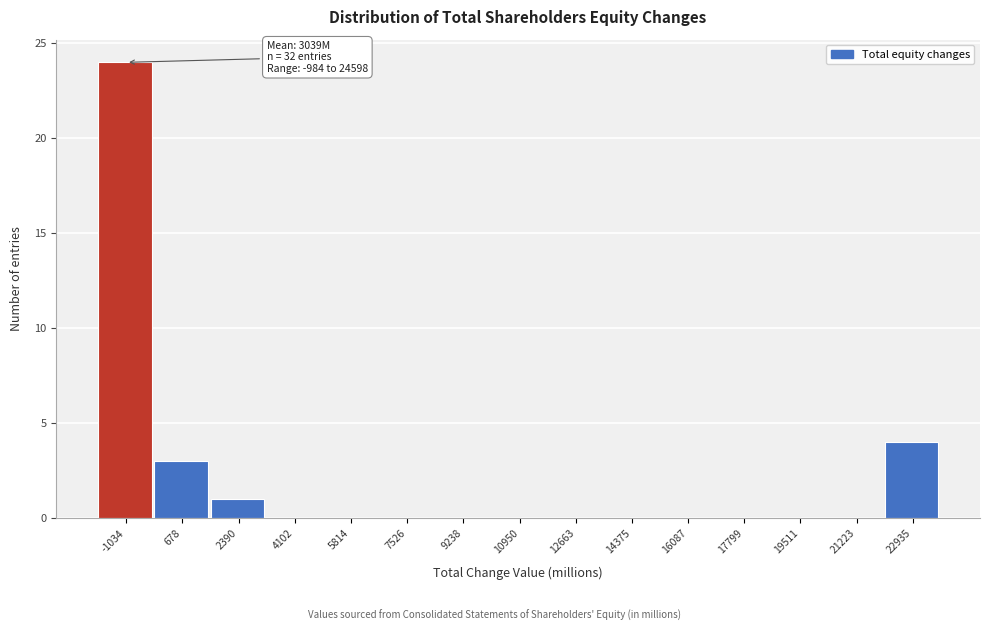

Reading right to left, what are all the values shown in this chart?

22935=4	21223=0	19511=0	17799=0	16087=0	14375=0	12663=0	10950=0	9238=0	7526=0	5814=0	4102=0	2390=1	678=3	-1034=24